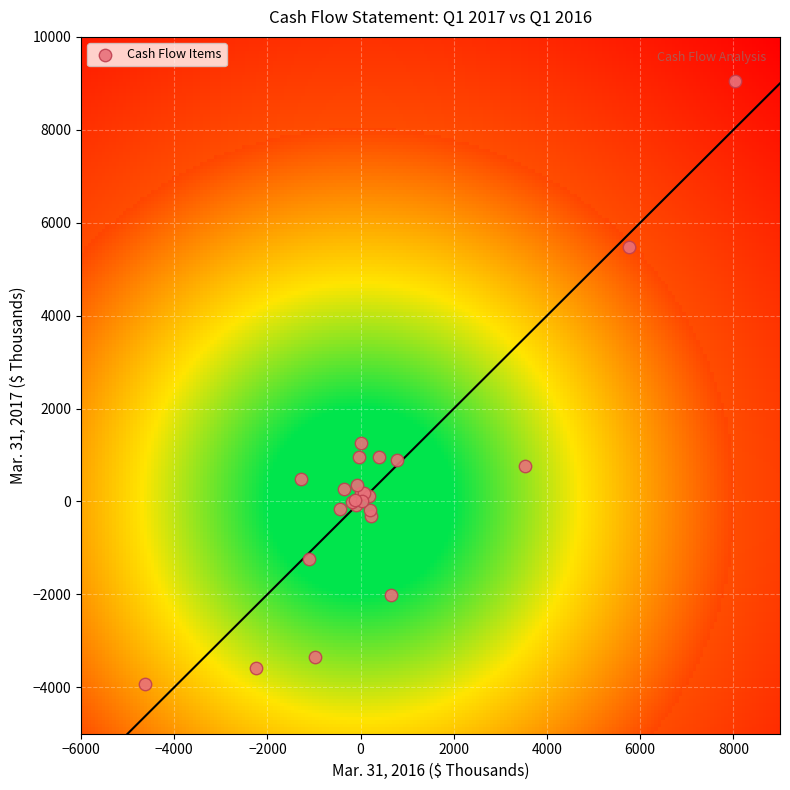

What Y value in the scatter plot is closest to 2561?

1264